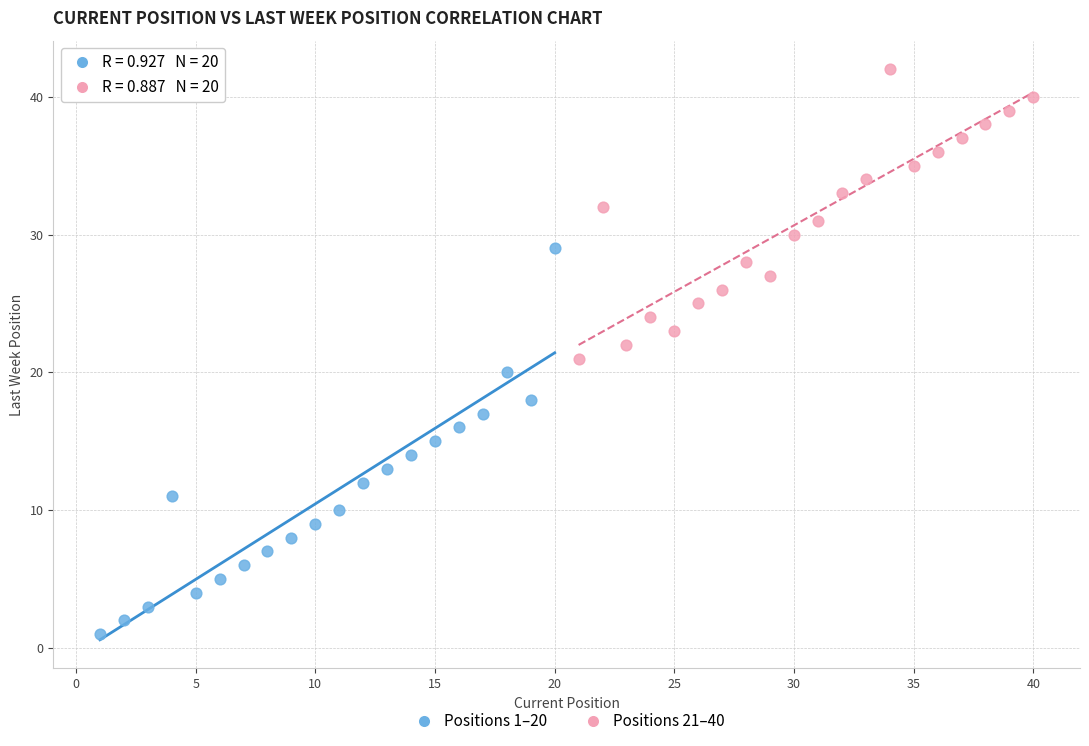

Which series has the widest spread of Y values?

Positions 1–20